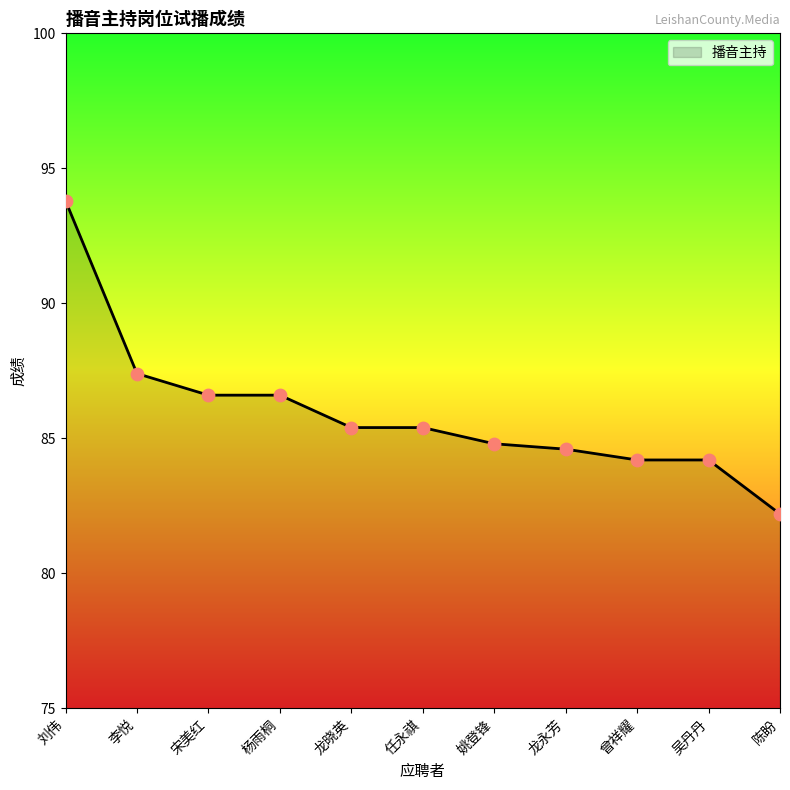

What is the change in value from 龙晓英 to 姚登锋?

-0.6